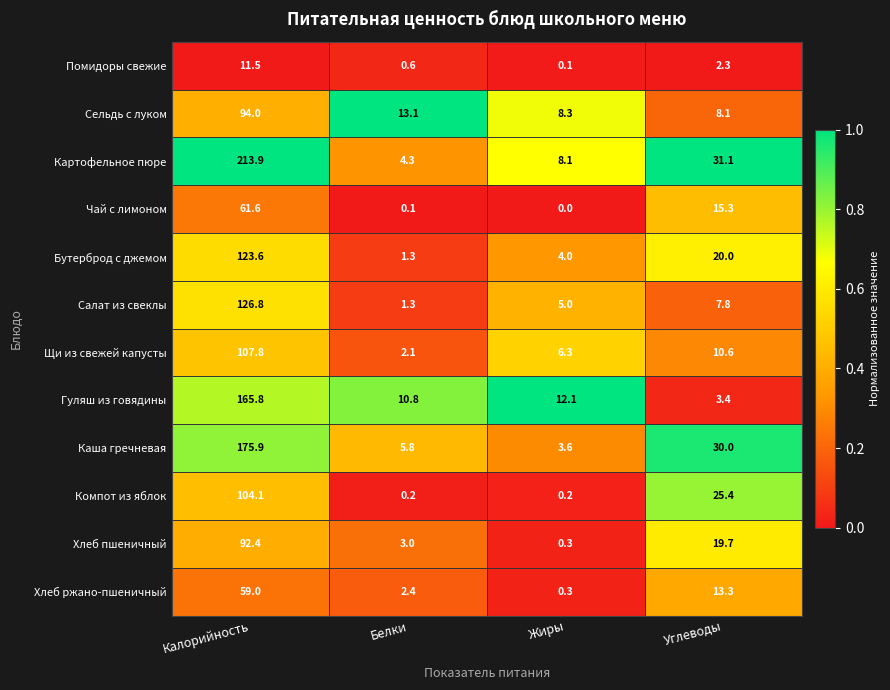

Which category has the highest value in the Каша гречневая series?

Калорийность